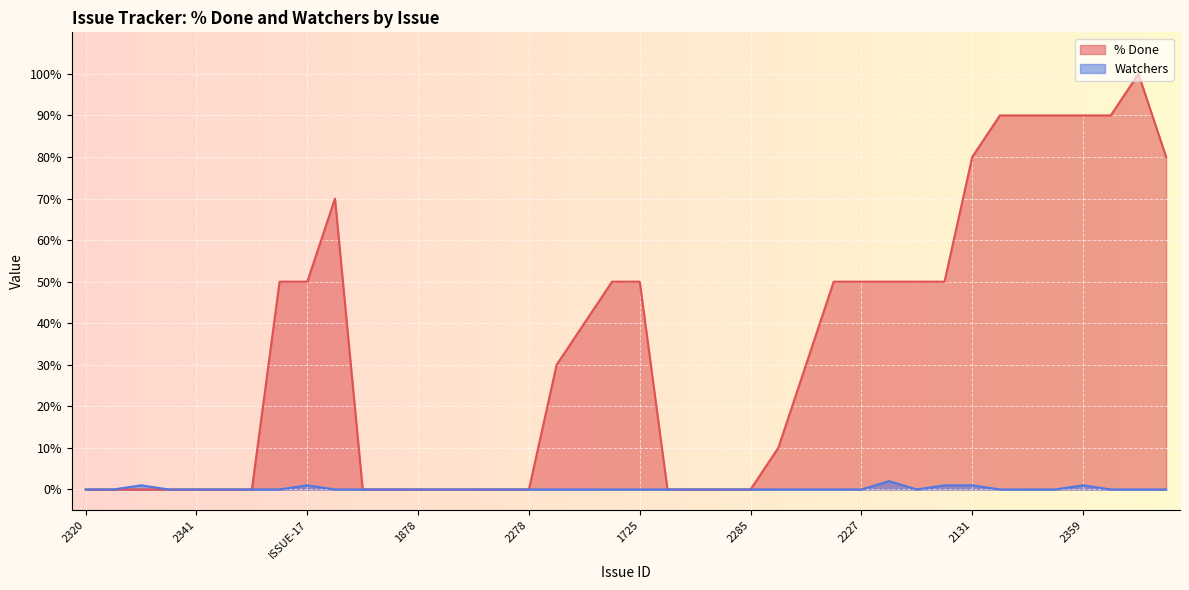

Rank the series by their maximum value, from lowest to highest.

Watchers, % Done